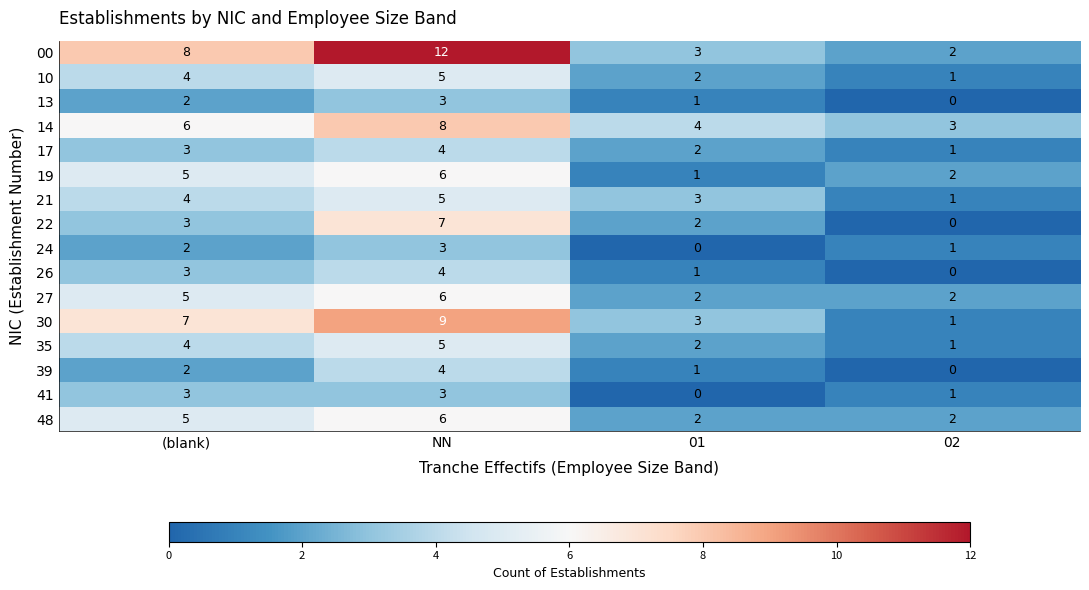

Is the value of 22 at 02 greater than the value of 19 at NN?

No